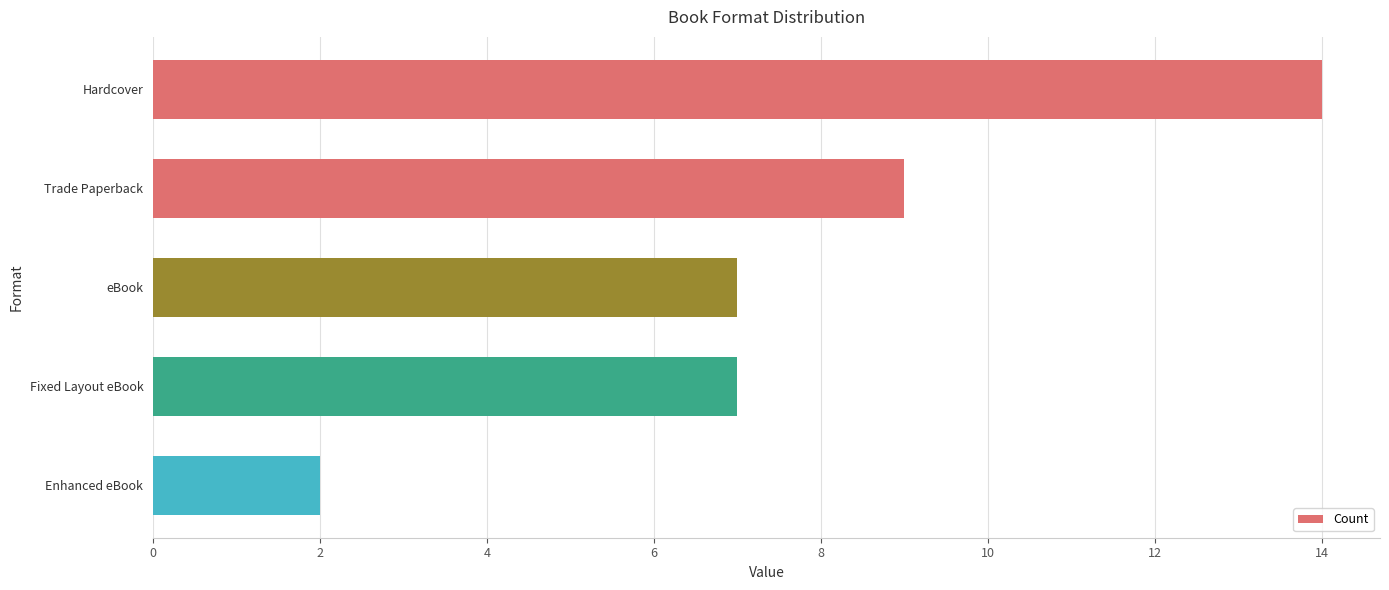

Approximately how many times larger is the value at Trade Paperback compared to Fixed Layout eBook?

1.3